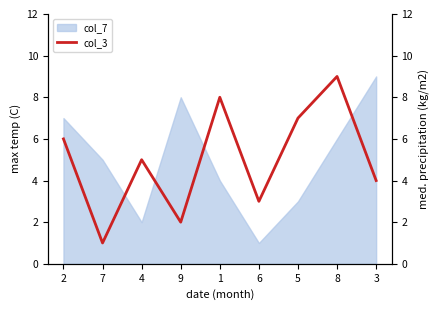

Reading right to left, list all the values displayed in this chart.

4	9	7	3	8	2	5	1	6